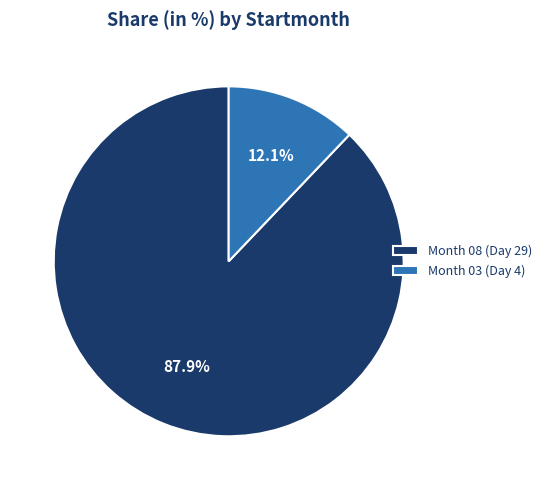

How many segments does this pie chart have?

2